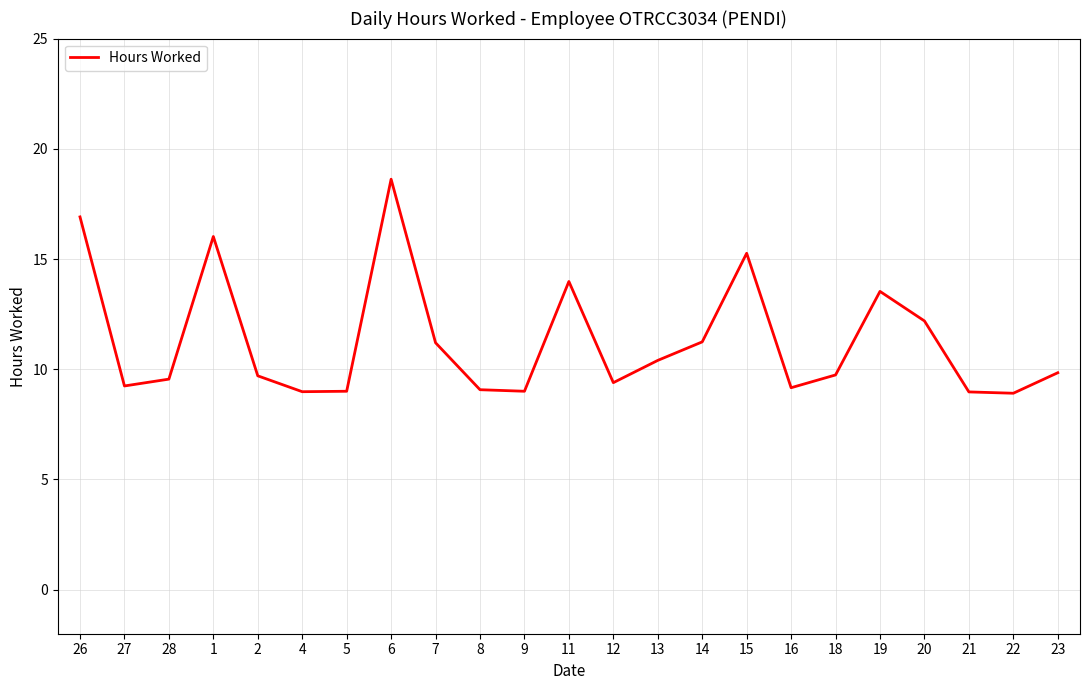

True or false: the data has more than 2 interior local peaks.

True